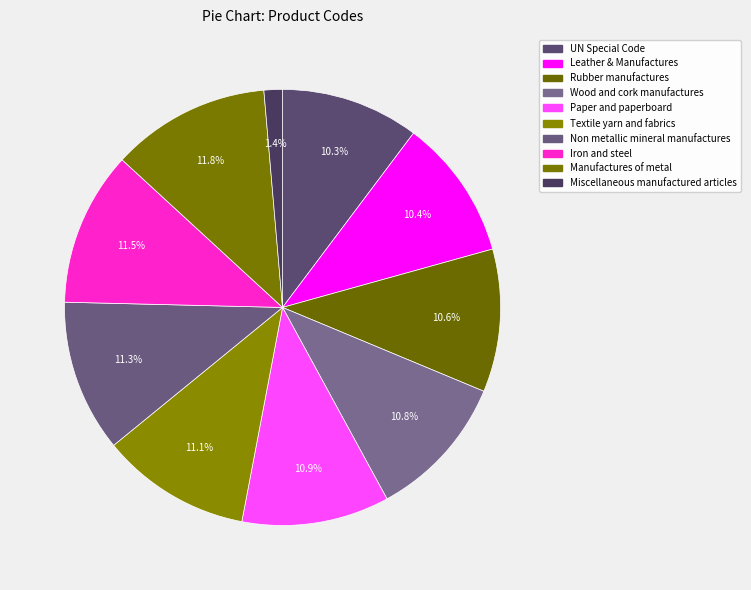

To the nearest percent, what is the combined percentage of Leather & Manufactures and Textile yarn and fabrics?

22%